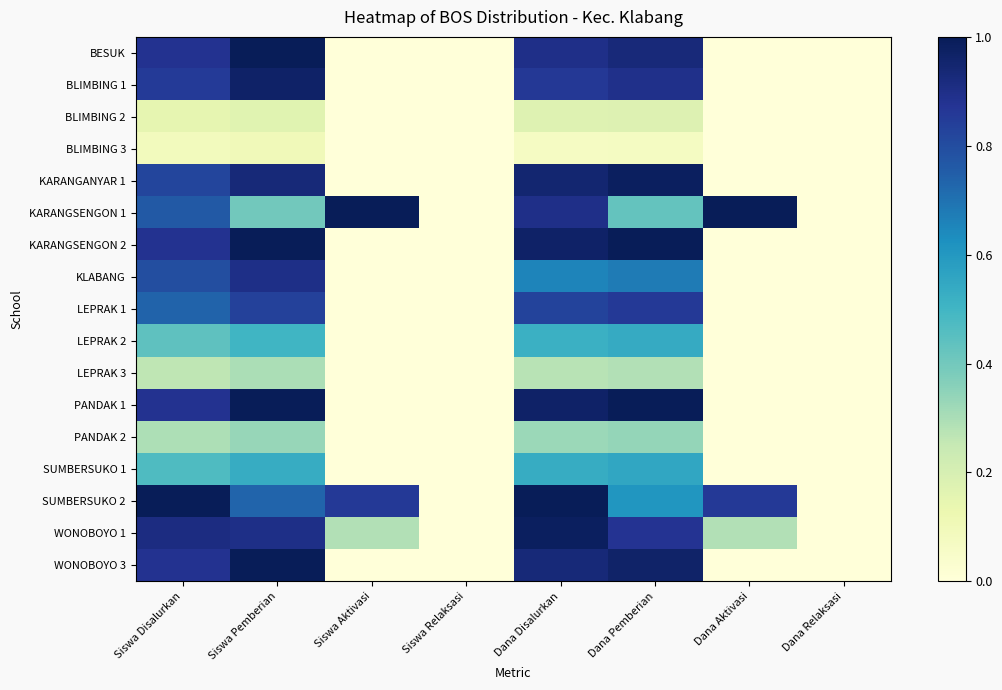

Reading left to right, what are all the values shown in this chart?

BESUK: Siswa Disalurkan=0.9	Siswa Pemberian=1.0	Siswa Aktivasi=0.0	Siswa Relaksasi=0.0	Dana Disalurkan=0.9	Dana Pemberian=0.9	Dana Aktivasi=0.0	Dana Relaksasi=0.0
BLIMBING 1: Siswa Disalurkan=0.9	Siswa Pemberian=1.0	Siswa Aktivasi=0.0	Siswa Relaksasi=0.0	Dana Disalurkan=0.9	Dana Pemberian=0.9	Dana Aktivasi=0.0	Dana Relaksasi=0.0
BLIMBING 2: Siswa Disalurkan=0.1	Siswa Pemberian=0.2	Siswa Aktivasi=0.0	Siswa Relaksasi=0.0	Dana Disalurkan=0.2	Dana Pemberian=0.2	Dana Aktivasi=0.0	Dana Relaksasi=0.0
BLIMBING 3: Siswa Disalurkan=0.1	Siswa Pemberian=0.1	Siswa Aktivasi=0.0	Siswa Relaksasi=0.0	Dana Disalurkan=0.1	Dana Pemberian=0.1	Dana Aktivasi=0.0	Dana Relaksasi=0.0
KARANGANYAR 1: Siswa Disalurkan=0.8	Siswa Pemberian=0.9	Siswa Aktivasi=0.0	Siswa Relaksasi=0.0	Dana Disalurkan=0.9	Dana Pemberian=1.0	Dana Aktivasi=0.0	Dana Relaksasi=0.0
KARANGSENGON 1: Siswa Disalurkan=0.8	Siswa Pemberian=0.4	Siswa Aktivasi=1.0	Siswa Relaksasi=0.0	Dana Disalurkan=0.9	Dana Pemberian=0.4	Dana Aktivasi=1.0	Dana Relaksasi=0.0
KARANGSENGON 2: Siswa Disalurkan=0.9	Siswa Pemberian=1.0	Siswa Aktivasi=0.0	Siswa Relaksasi=0.0	Dana Disalurkan=1.0	Dana Pemberian=1.0	Dana Aktivasi=0.0	Dana Relaksasi=0.0
KLABANG: Siswa Disalurkan=0.8	Siswa Pemberian=0.9	Siswa Aktivasi=0.0	Siswa Relaksasi=0.0	Dana Disalurkan=0.7	Dana Pemberian=0.7	Dana Aktivasi=0.0	Dana Relaksasi=0.0
LEPRAK 1: Siswa Disalurkan=0.7	Siswa Pemberian=0.8	Siswa Aktivasi=0.0	Siswa Relaksasi=0.0	Dana Disalurkan=0.8	Dana Pemberian=0.9	Dana Aktivasi=0.0	Dana Relaksasi=0.0
LEPRAK 2: Siswa Disalurkan=0.4	Siswa Pemberian=0.5	Siswa Aktivasi=0.0	Siswa Relaksasi=0.0	Dana Disalurkan=0.5	Dana Pemberian=0.5	Dana Aktivasi=0.0	Dana Relaksasi=0.0
LEPRAK 3: Siswa Disalurkan=0.3	Siswa Pemberian=0.3	Siswa Aktivasi=0.0	Siswa Relaksasi=0.0	Dana Disalurkan=0.3	Dana Pemberian=0.3	Dana Aktivasi=0.0	Dana Relaksasi=0.0
PANDAK 1: Siswa Disalurkan=0.9	Siswa Pemberian=1.0	Siswa Aktivasi=0.0	Siswa Relaksasi=0.0	Dana Disalurkan=1.0	Dana Pemberian=1.0	Dana Aktivasi=0.0	Dana Relaksasi=0.0
PANDAK 2: Siswa Disalurkan=0.3	Siswa Pemberian=0.3	Siswa Aktivasi=0.0	Siswa Relaksasi=0.0	Dana Disalurkan=0.3	Dana Pemberian=0.3	Dana Aktivasi=0.0	Dana Relaksasi=0.0
SUMBERSUKO 1: Siswa Disalurkan=0.5	Siswa Pemberian=0.5	Siswa Aktivasi=0.0	Siswa Relaksasi=0.0	Dana Disalurkan=0.5	Dana Pemberian=0.6	Dana Aktivasi=0.0	Dana Relaksasi=0.0
SUMBERSUKO 2: Siswa Disalurkan=1.0	Siswa Pemberian=0.7	Siswa Aktivasi=0.9	Siswa Relaksasi=0.0	Dana Disalurkan=1.0	Dana Pemberian=0.6	Dana Aktivasi=0.9	Dana Relaksasi=0.0
WONOBOYO 1: Siswa Disalurkan=0.9	Siswa Pemberian=0.9	Siswa Aktivasi=0.3	Siswa Relaksasi=0.0	Dana Disalurkan=1.0	Dana Pemberian=0.9	Dana Aktivasi=0.3	Dana Relaksasi=0.0
WONOBOYO 3: Siswa Disalurkan=0.9	Siswa Pemberian=1.0	Siswa Aktivasi=0.0	Siswa Relaksasi=0.0	Dana Disalurkan=0.9	Dana Pemberian=1.0	Dana Aktivasi=0.0	Dana Relaksasi=0.0